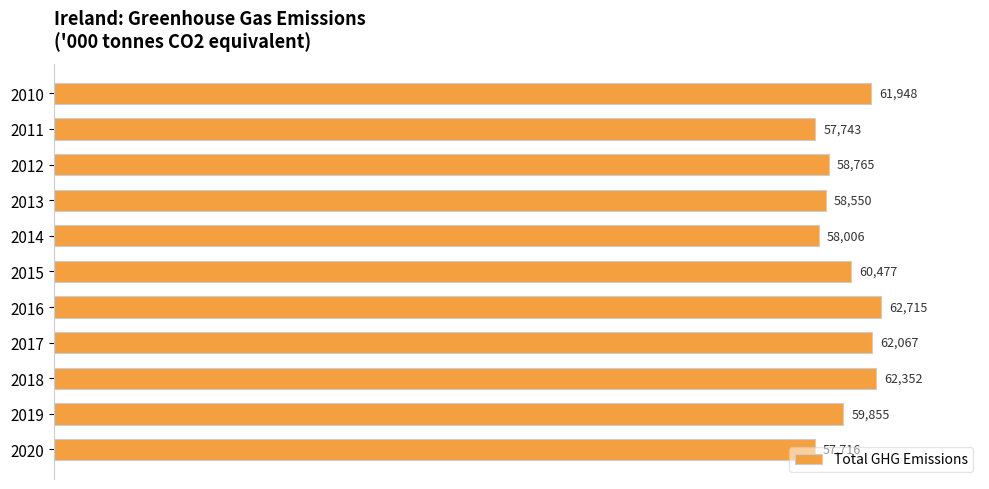

What is the greatest value displayed?

62714.6